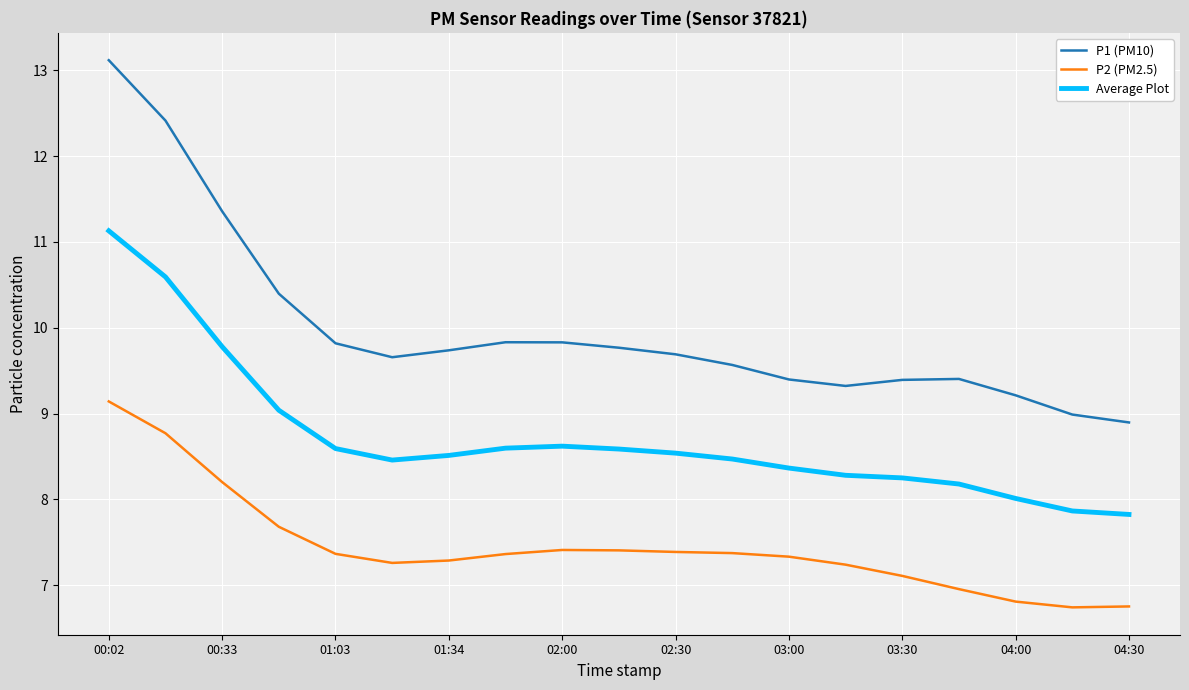

List the series in order of their overall mean, highest first.

P1 (PM10), Average Plot, P2 (PM2.5)